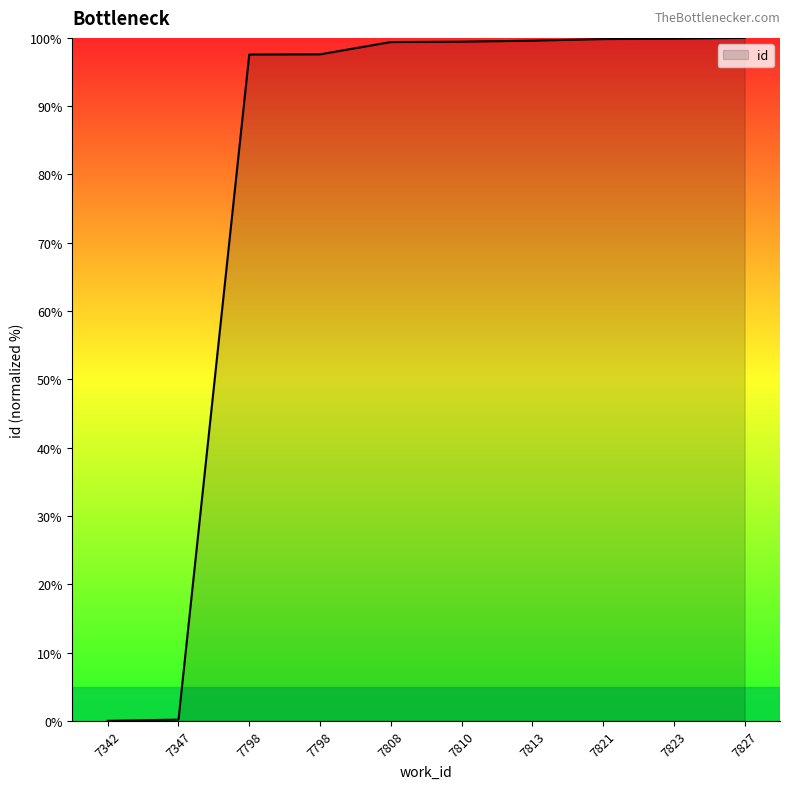

Does the chart have visible grid lines?

No